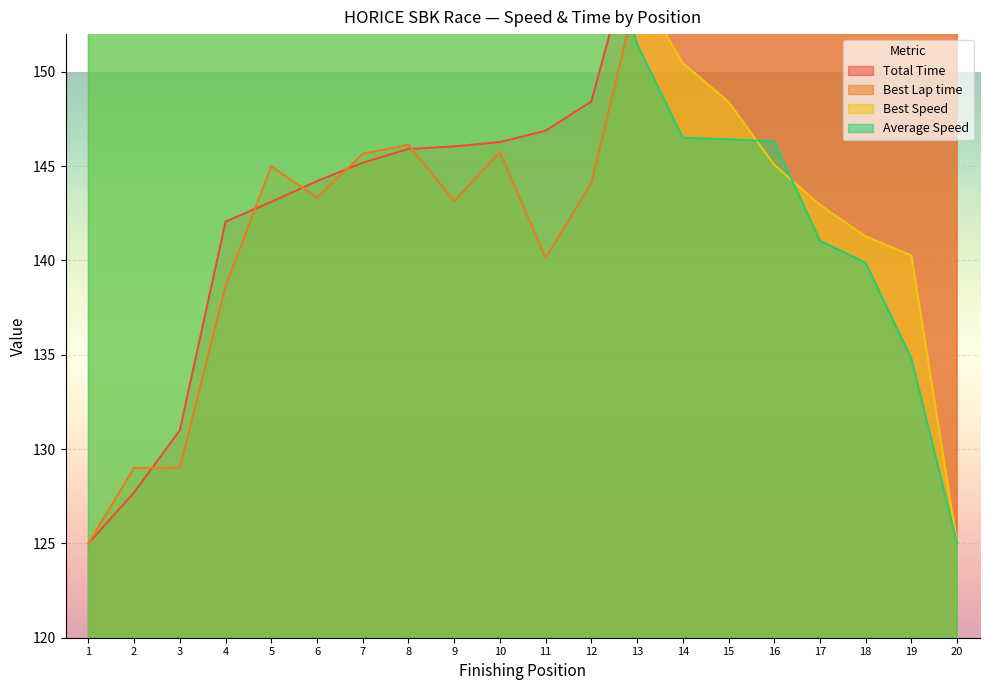

Reading left to right, what are all the values shown in this chart?

Total Time: 1=125.0	2=127.7	3=131.0	4=142.1	5=143.1	6=144.2	7=145.2	8=145.9	9=146.0	10=146.3	11=146.9	12=148.4	13=157.3	14=162.4	15=162.5	16=162.6	17=168.0	18=169.2	19=174.5	20=185.0
Best Lap time: 1=125.0	2=129.0	3=129.0	4=138.6	5=145.0	6=143.3	7=145.7	8=146.1	9=143.1	10=145.7	11=140.1	12=144.1	13=154.2	14=158.3	15=160.4	16=163.8	17=166.0	18=167.7	19=168.8	20=185.0
Best Speed: 1=185.0	2=180.7	3=180.7	4=170.5	5=163.9	6=165.6	7=163.2	8=162.7	9=165.8	10=163.1	11=168.9	12=164.8	13=154.6	14=150.5	15=148.4	16=145.1	17=142.9	18=141.3	19=140.3	20=125.0
Average Speed: 1=185.0	2=182.1	3=178.6	4=166.9	5=165.9	6=164.7	7=163.7	8=163.0	9=162.8	10=162.6	11=162.0	12=160.4	13=151.5	14=146.5	15=146.4	16=146.3	17=141.0	18=139.9	19=134.8	20=125.0